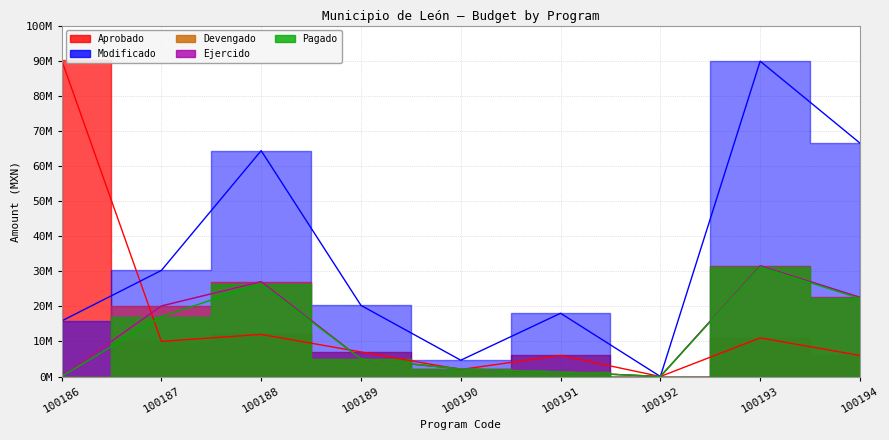

Rank the series by their maximum value, from lowest to highest.

Pagado, Devengado, Ejercido, Modificado, Aprobado